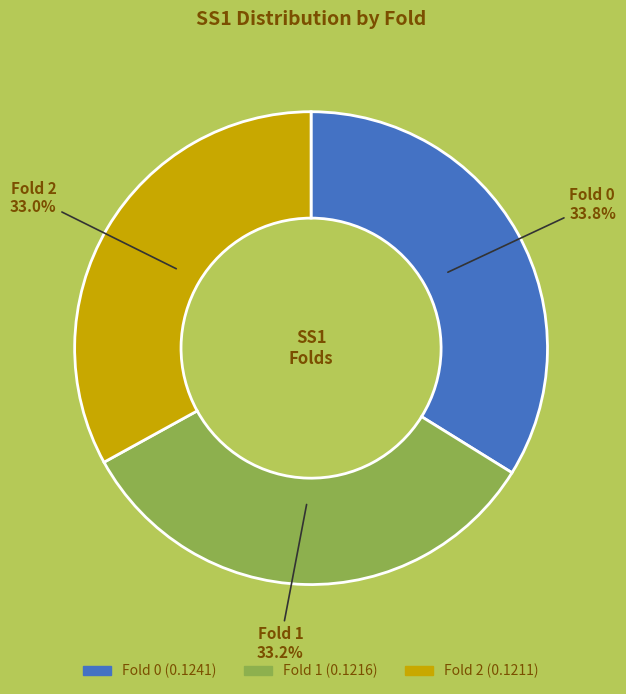

Is there a majority slice in this chart?

No